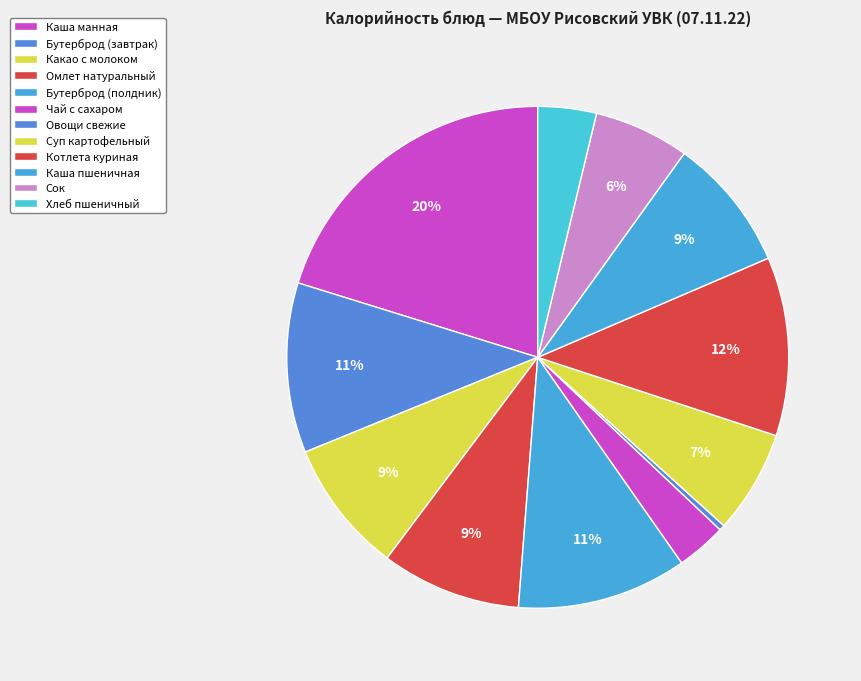

To the nearest percent, what is the average slice percentage?

8%